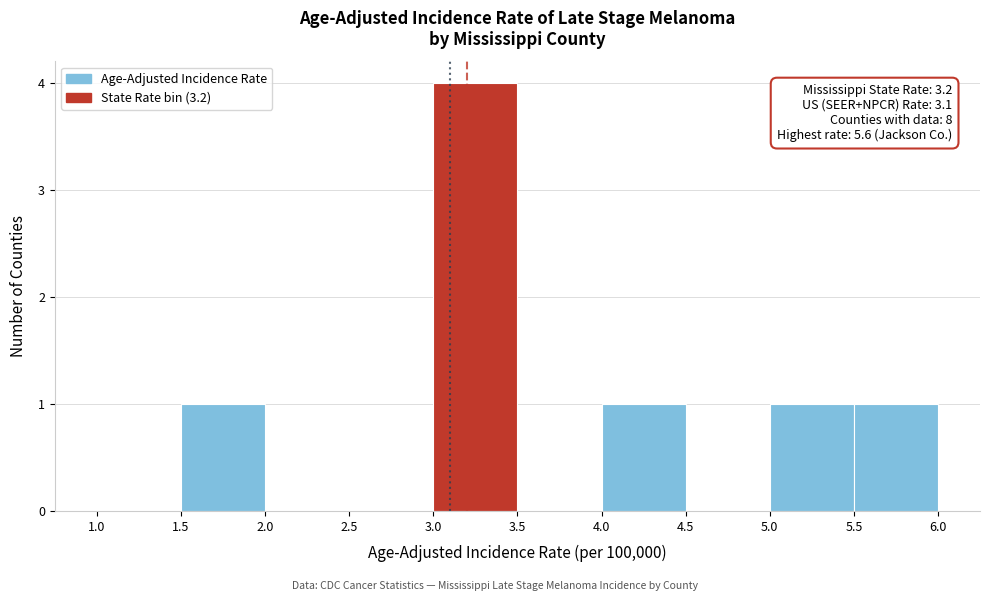

Over which range of the x-axis is the bar tallest?

3.0 to 3.5